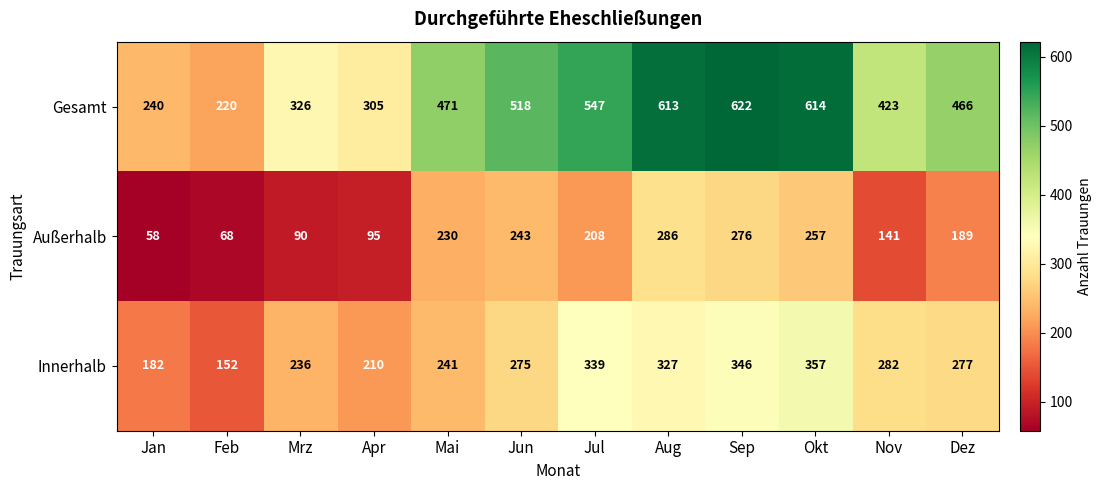

What is the difference between the maximum and second lowest values in the Außerhalb series?

218